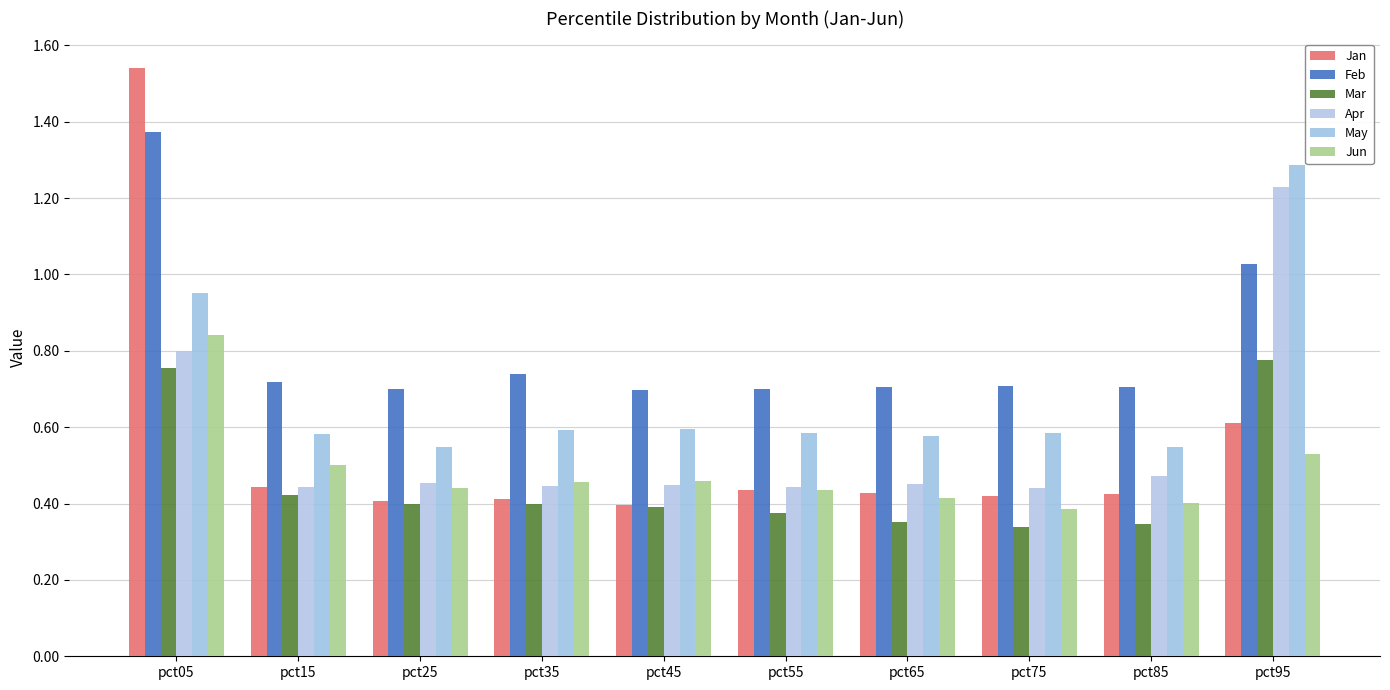

Where is Jan nearest to the value 0?

pct45